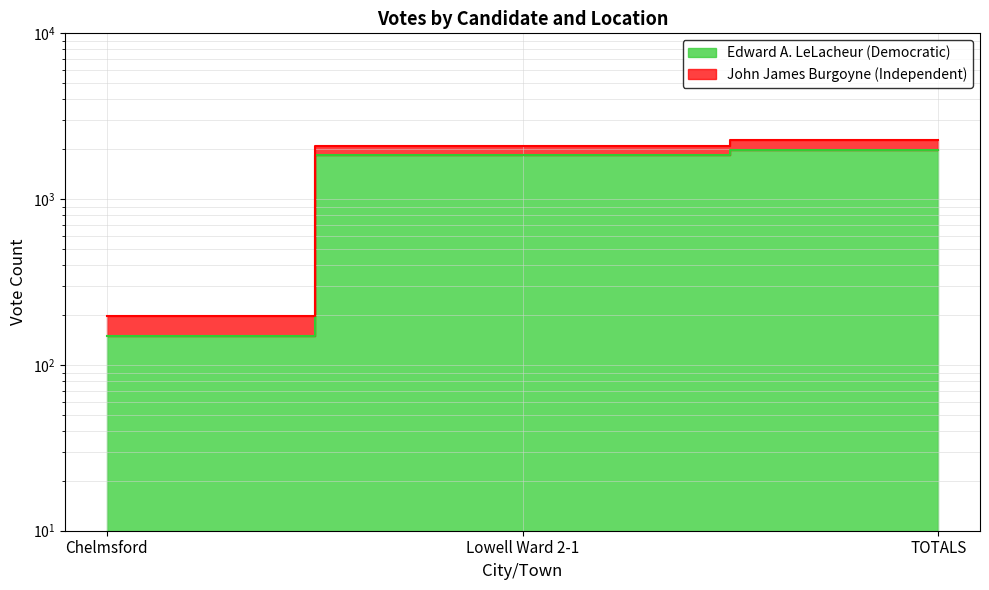

Where does the John James Burgoyne (Independent) series first go above 2090?

TOTALS